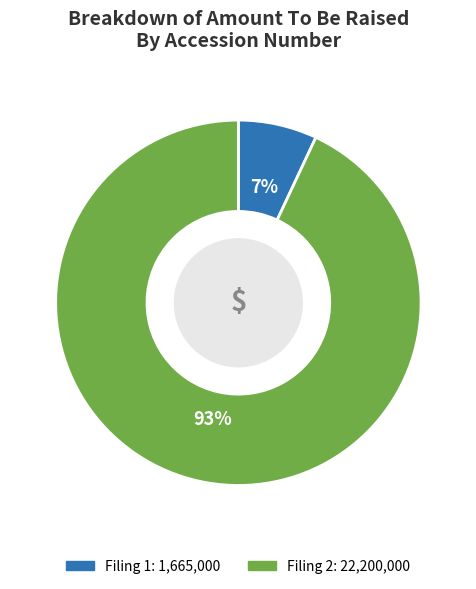

To the nearest percent, what is the difference between the largest and smallest slice percentages?

86%